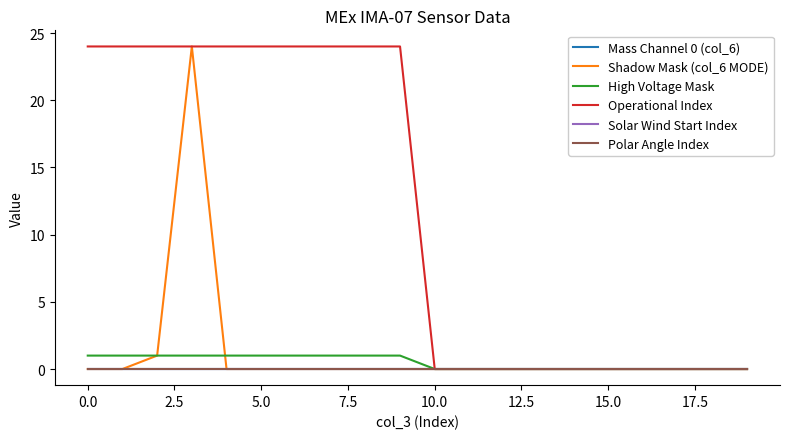

How many lines are shown in the chart?

6